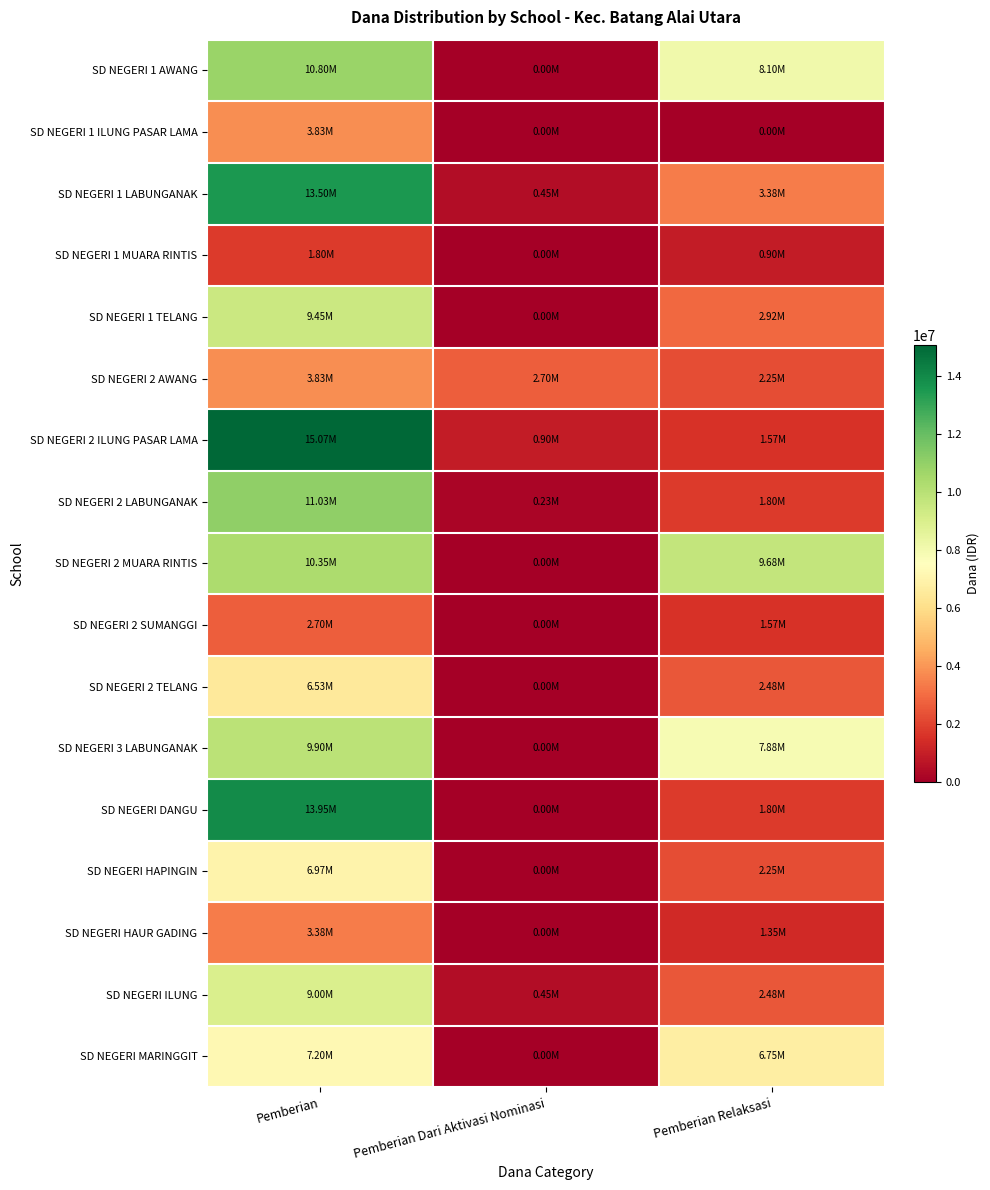

Reading left to right, transcribe all the data shown in this chart.

SD NEGERI 1 AWANG: Pemberian=10800000	Pemberian Dari Aktivasi Nominasi=0	Pemberian Relaksasi=8100000
SD NEGERI 1 ILUNG PASAR LAMA: Pemberian=3825000	Pemberian Dari Aktivasi Nominasi=0	Pemberian Relaksasi=0
SD NEGERI 1 LABUNGANAK: Pemberian=13500000	Pemberian Dari Aktivasi Nominasi=450000	Pemberian Relaksasi=3375000
SD NEGERI 1 MUARA RINTIS: Pemberian=1800000	Pemberian Dari Aktivasi Nominasi=0	Pemberian Relaksasi=900000
SD NEGERI 1 TELANG: Pemberian=9450000	Pemberian Dari Aktivasi Nominasi=0	Pemberian Relaksasi=2925000
SD NEGERI 2 AWANG: Pemberian=3825000	Pemberian Dari Aktivasi Nominasi=2700000	Pemberian Relaksasi=2250000
SD NEGERI 2 ILUNG PASAR LAMA: Pemberian=15075000	Pemberian Dari Aktivasi Nominasi=900000	Pemberian Relaksasi=1575000
SD NEGERI 2 LABUNGANAK: Pemberian=11025000	Pemberian Dari Aktivasi Nominasi=225000	Pemberian Relaksasi=1800000
SD NEGERI 2 MUARA RINTIS: Pemberian=10350000	Pemberian Dari Aktivasi Nominasi=0	Pemberian Relaksasi=9675000
SD NEGERI 2 SUMANGGI: Pemberian=2700000	Pemberian Dari Aktivasi Nominasi=0	Pemberian Relaksasi=1575000
SD NEGERI 2 TELANG: Pemberian=6525000	Pemberian Dari Aktivasi Nominasi=0	Pemberian Relaksasi=2475000
SD NEGERI 3 LABUNGANAK: Pemberian=9900000	Pemberian Dari Aktivasi Nominasi=0	Pemberian Relaksasi=7875000
SD NEGERI DANGU: Pemberian=13950000	Pemberian Dari Aktivasi Nominasi=0	Pemberian Relaksasi=1800000
SD NEGERI HAPINGIN: Pemberian=6975000	Pemberian Dari Aktivasi Nominasi=0	Pemberian Relaksasi=2250000
SD NEGERI HAUR GADING: Pemberian=3375000	Pemberian Dari Aktivasi Nominasi=0	Pemberian Relaksasi=1350000
SD NEGERI ILUNG: Pemberian=9000000	Pemberian Dari Aktivasi Nominasi=450000	Pemberian Relaksasi=2475000
SD NEGERI MARINGGIT: Pemberian=7200000	Pemberian Dari Aktivasi Nominasi=0	Pemberian Relaksasi=6750000